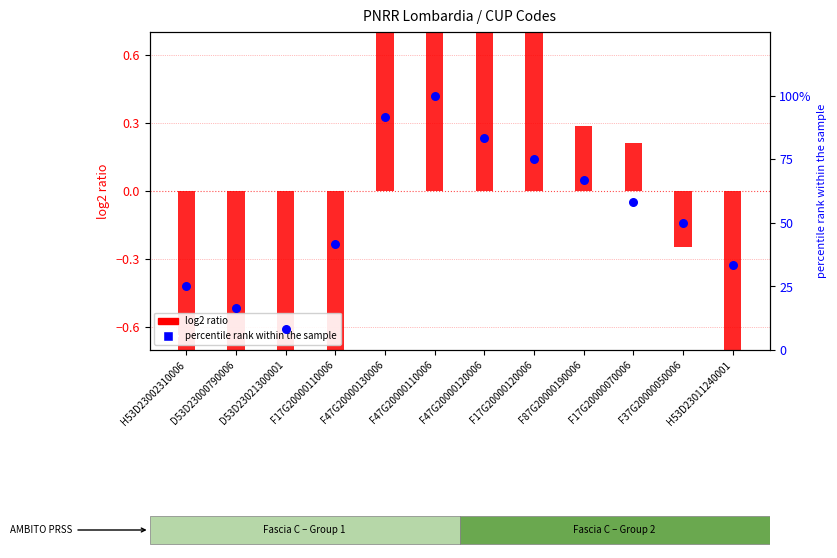

Which series has the widest spread of Y values?

percentile rank within the sample